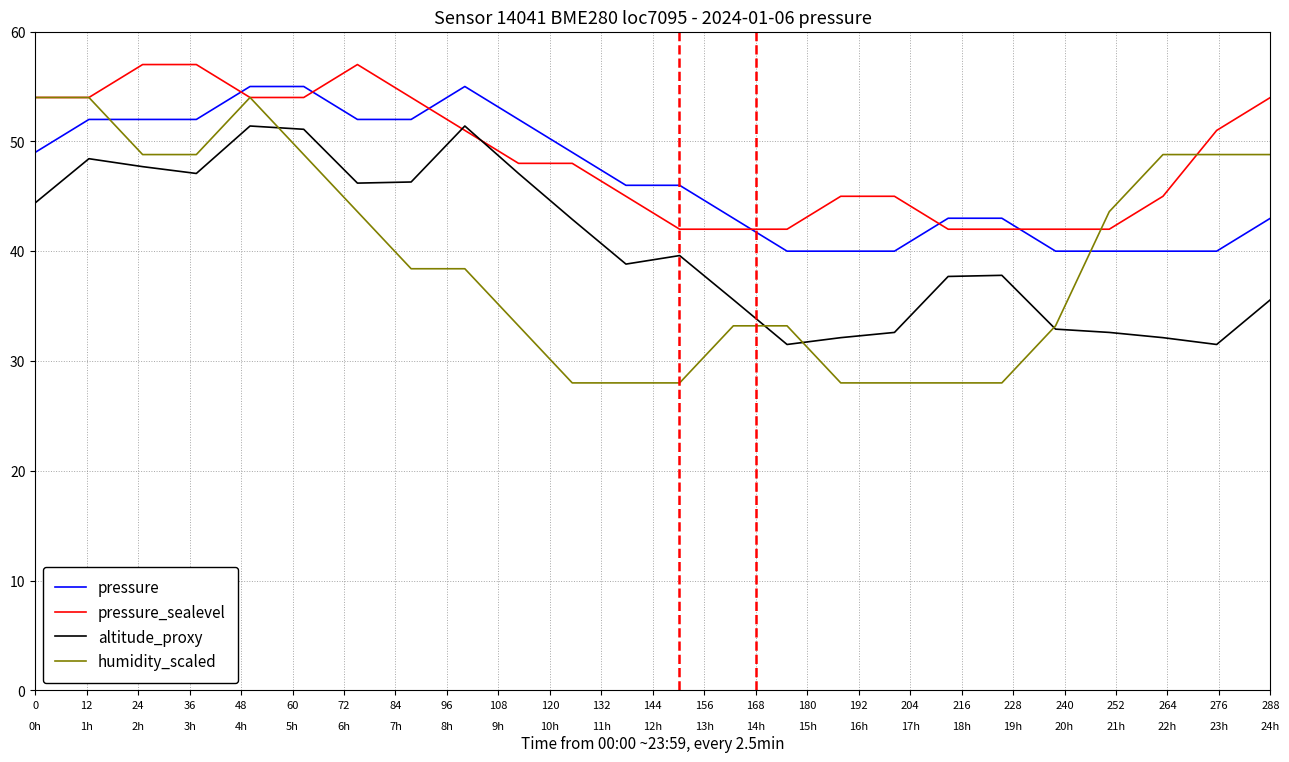

Which series has the widest spread of values?

humidity_scaled